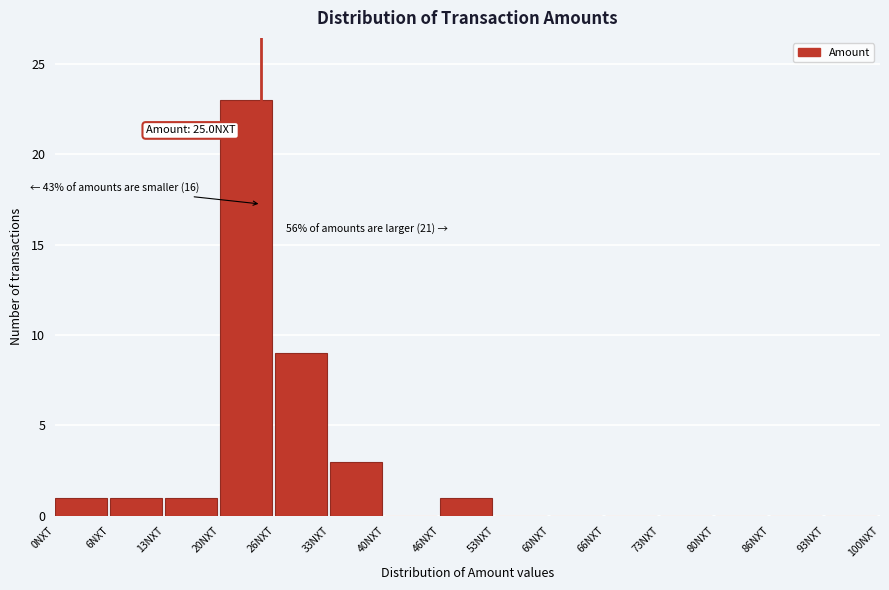

Over which range of the x-axis is the bar tallest?

20 to 27